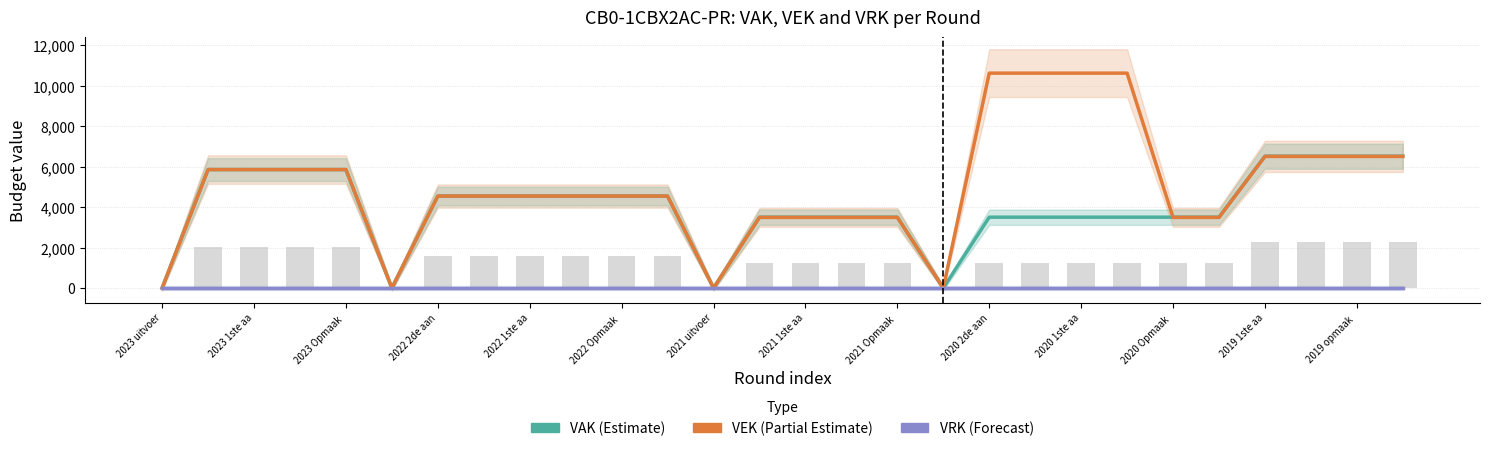

Are the bars horizontal?

No